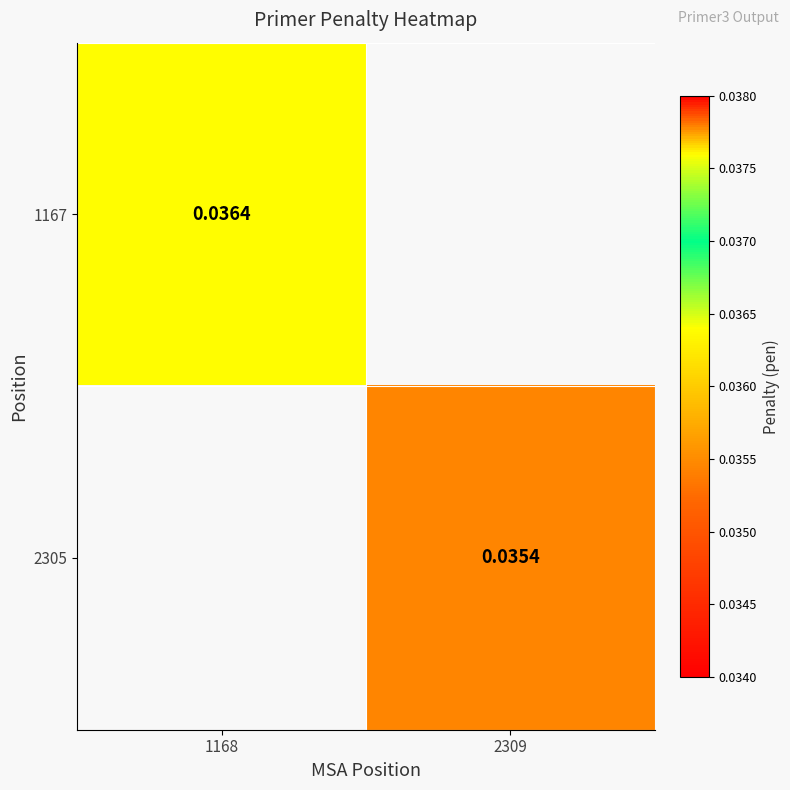

How many distinct data groups are displayed?

2